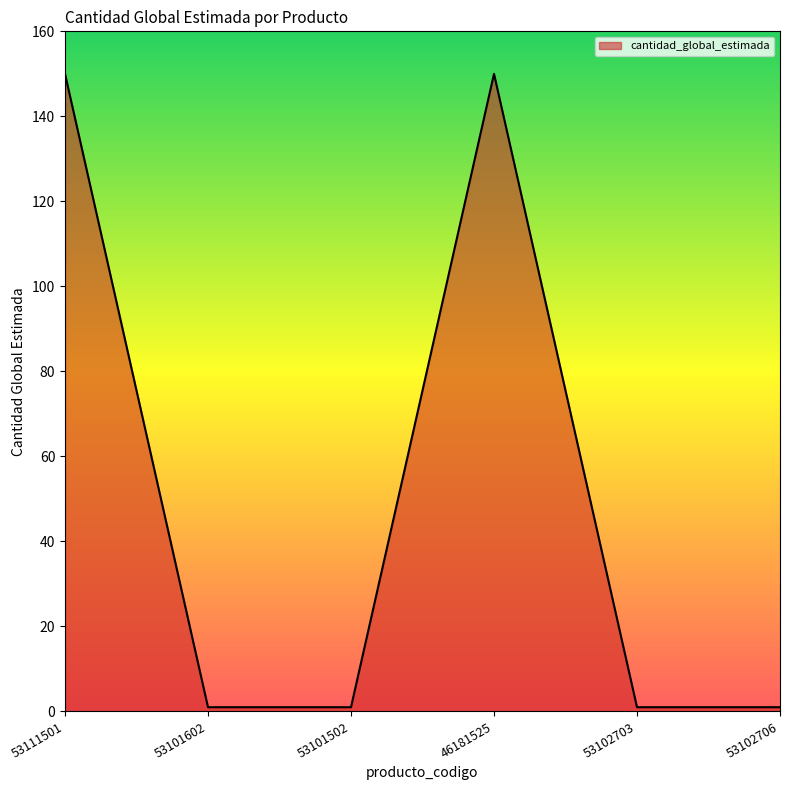

Reading left to right, extract all data points from this chart.

53111501=150	53101602=1	53101502=1	46181525=150	53102703=1	53102706=1